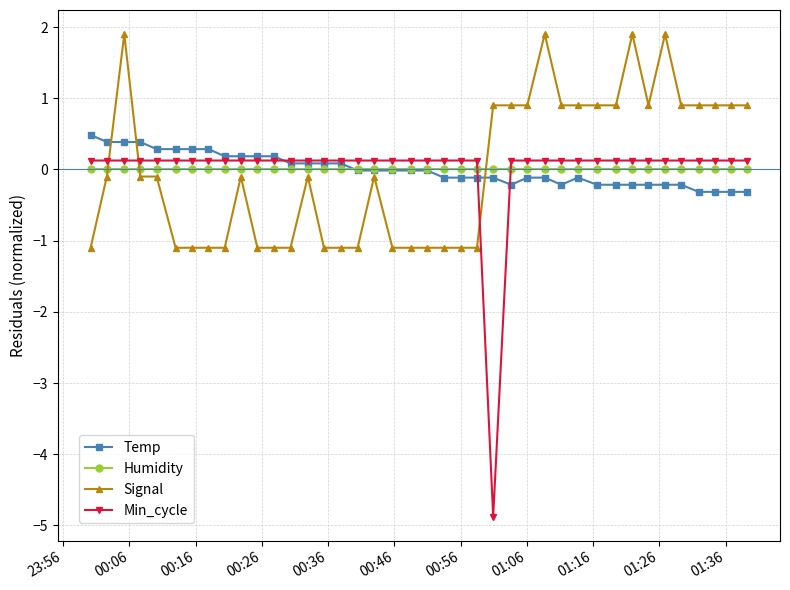

How many times do Min_cycle and Signal cross each other?

3